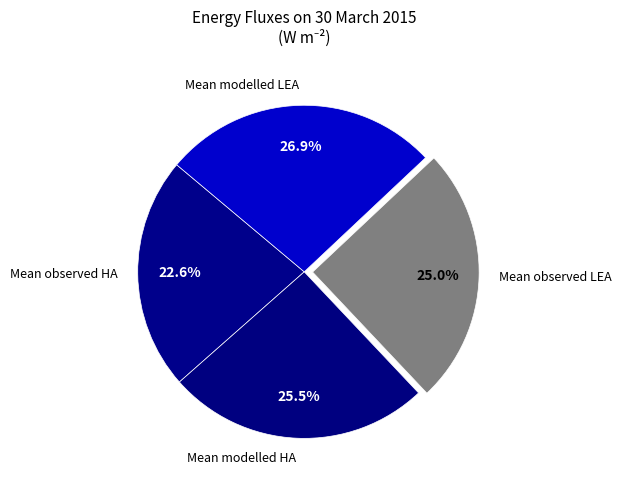

What percentage do Mean observed HA and Mean modelled LEA together represent?

49.5%